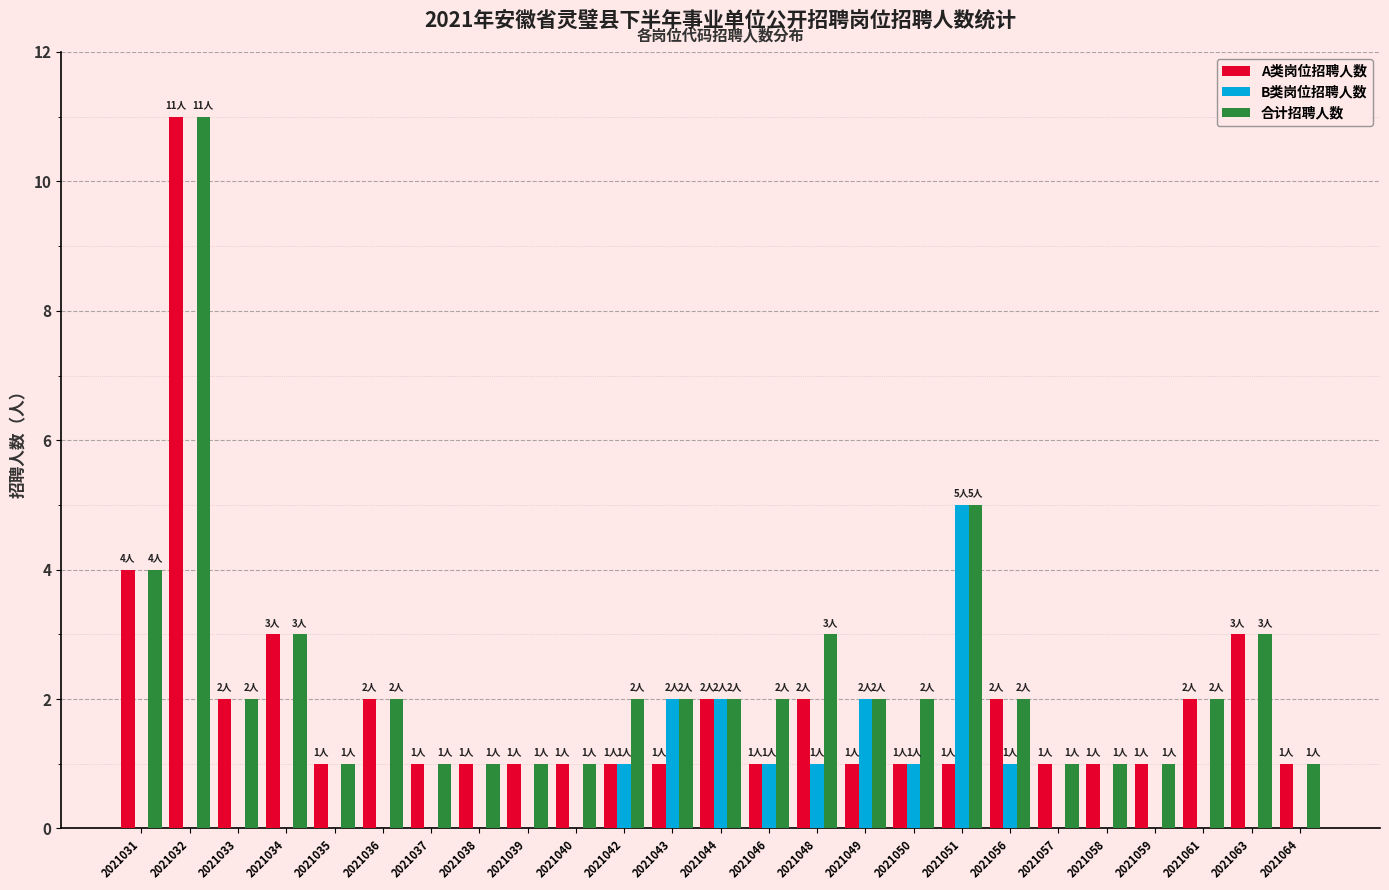

Which category has the highest value across all series?

2021032